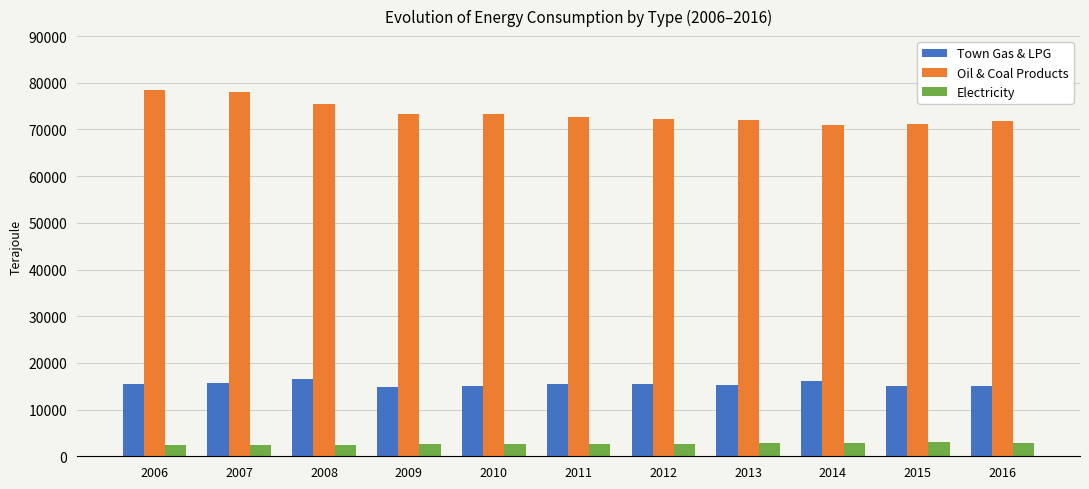

What is the lowest value of the Town Gas & LPG series?

14765